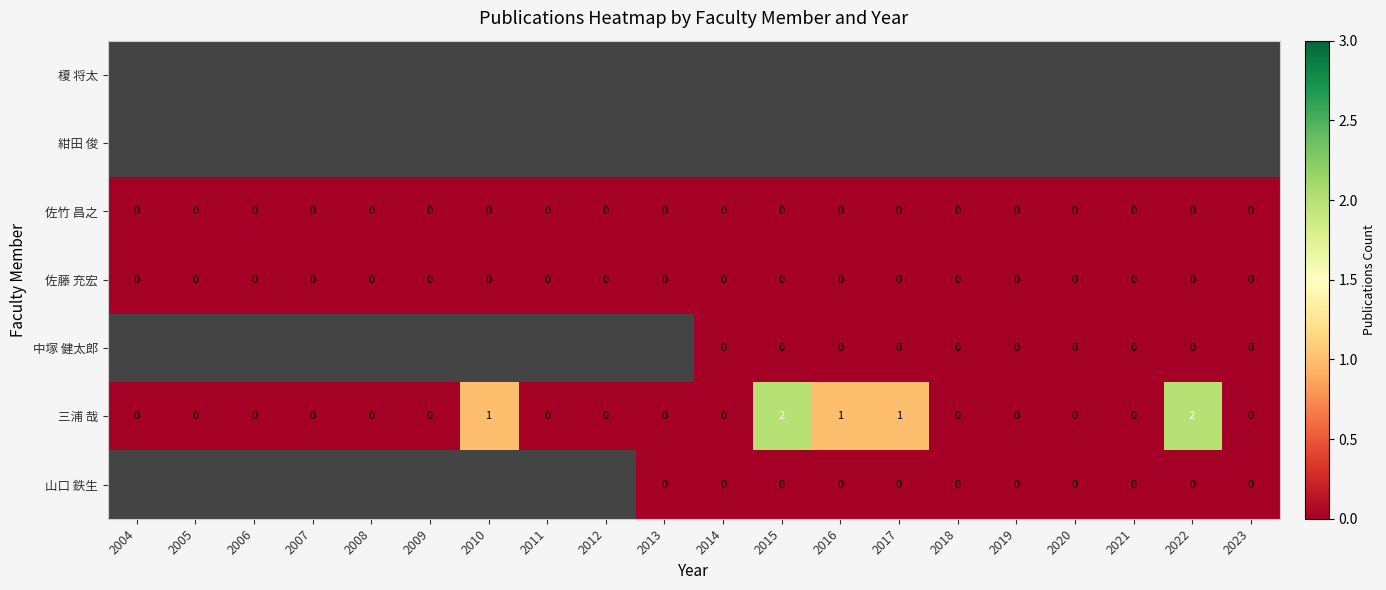

What is the sum of all 三浦 哉 values?

7